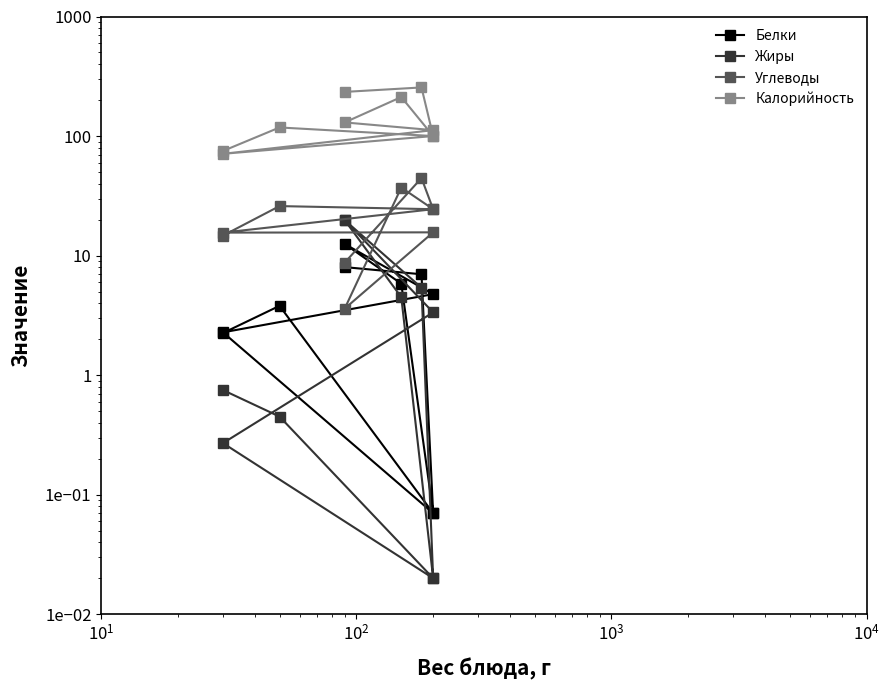

What is the sum of all Белки values?

46.5